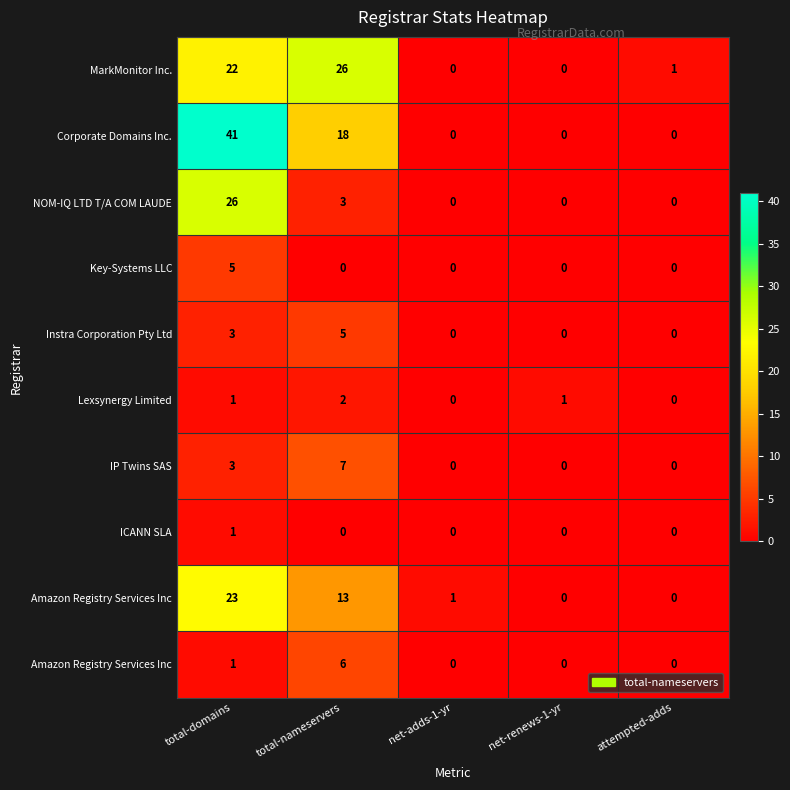

How many data points does each series have?

5